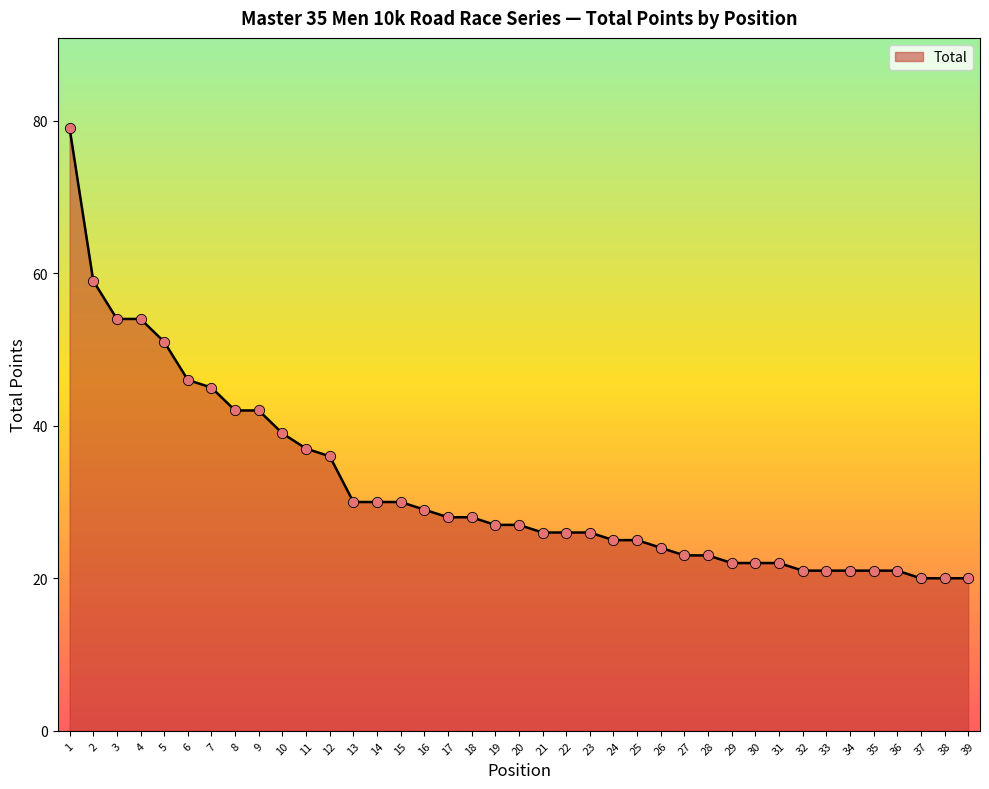

What is the ratio of the value at 10 to the value at 3?

0.7